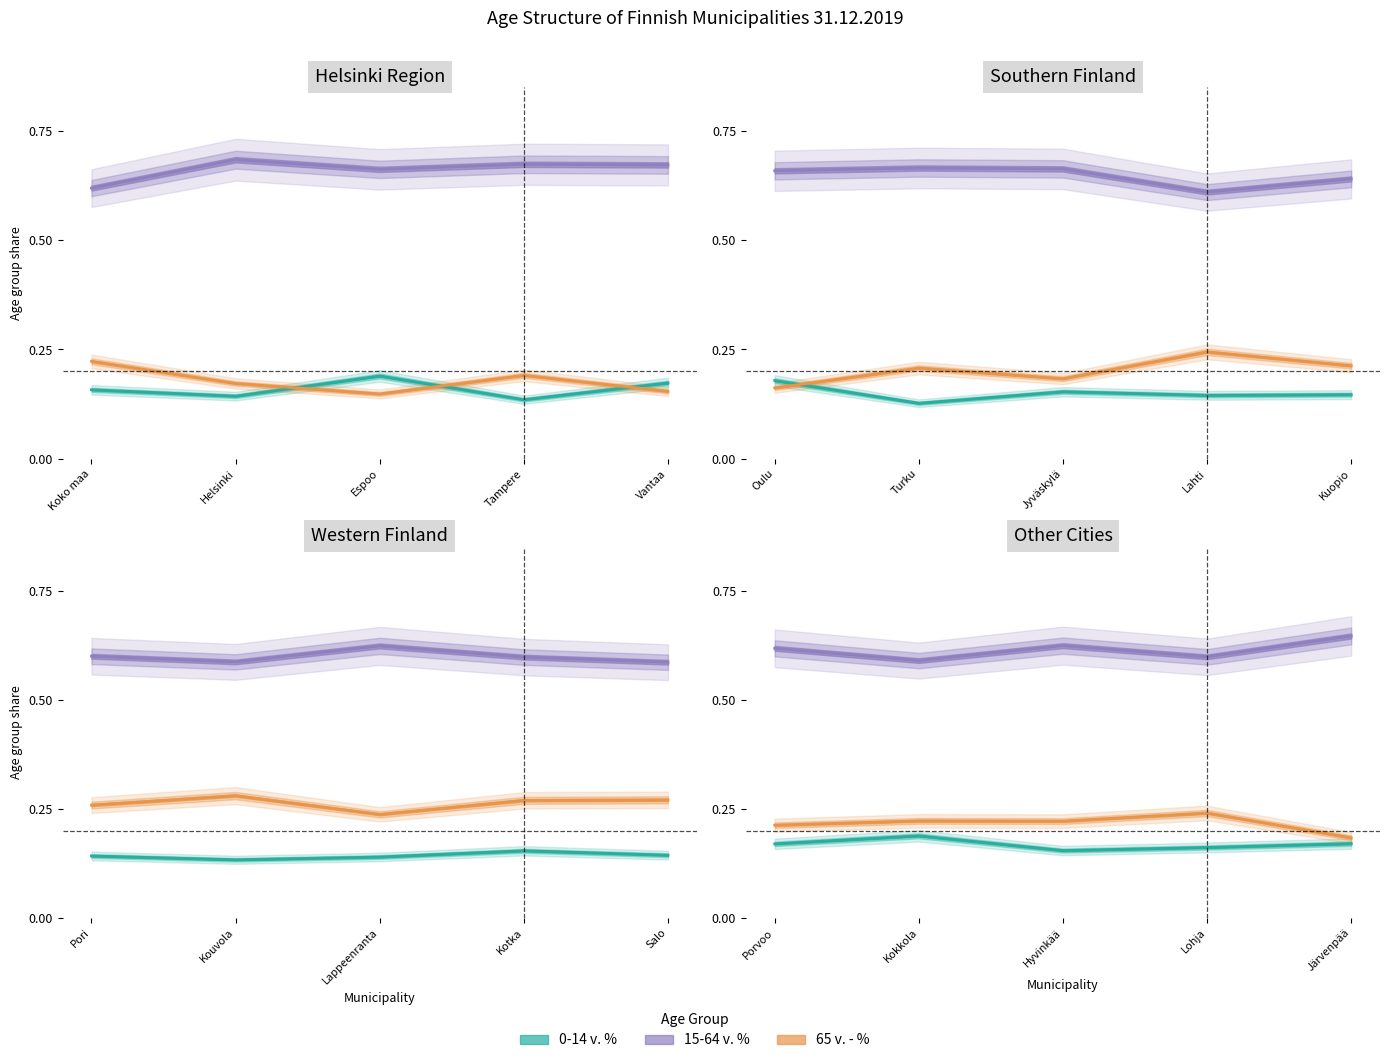

True or false: 15-64 v. % has a value of 0.9 at Tampere.

False